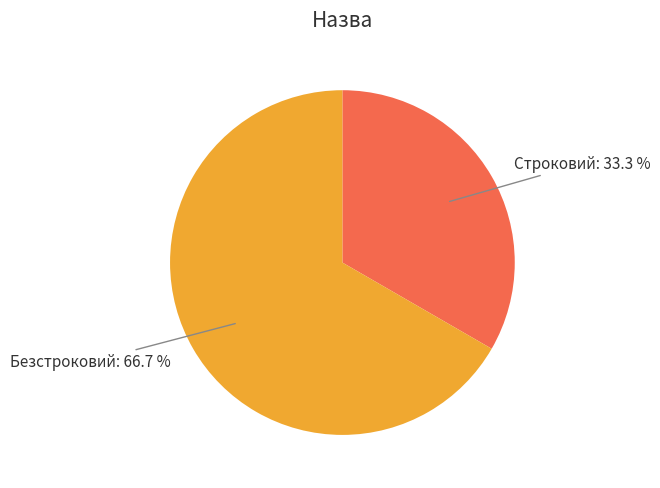

Which has a higher value, Безстроковий or Строковий?

Безстроковий